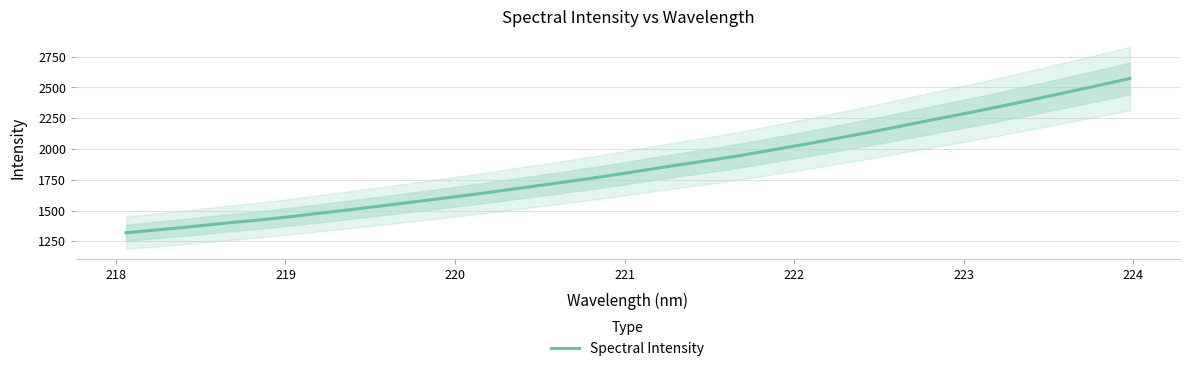

True or false: the data has more than 1 interior local peaks.

False